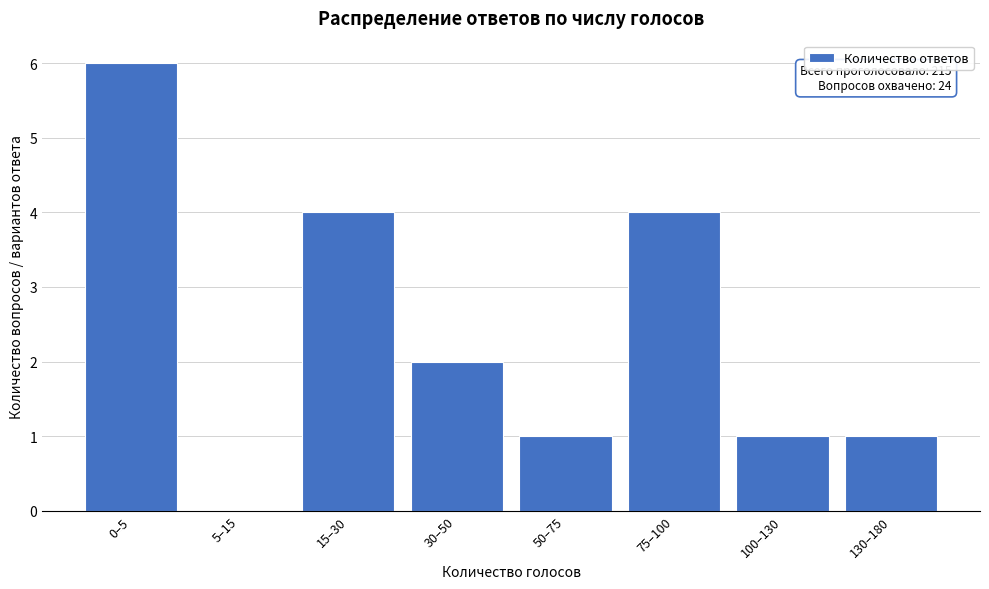

Reading right to left, extract all data points from this chart.

130–180=1	100–130=1	75–100=4	50–75=1	30–50=2	15–30=4	5–15=0	0–5=6